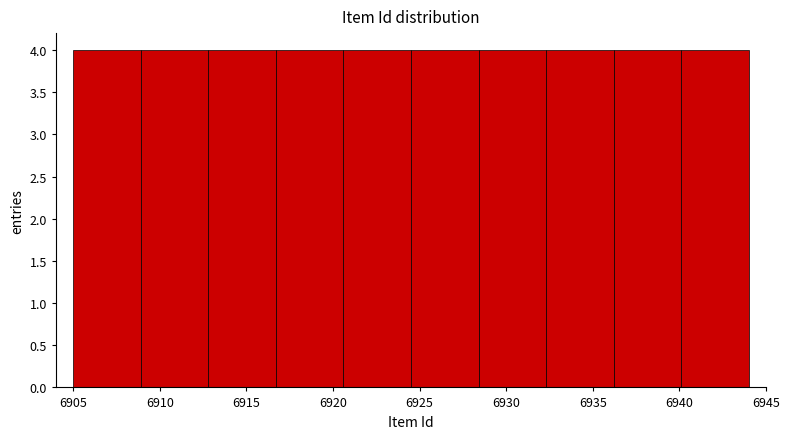

How tall is the bar that spans 6928.4 to 6932.3 on the x-axis? Neither the bar edges nor the heights are printed on the chart, so give them approximately, as read against the axes.

4